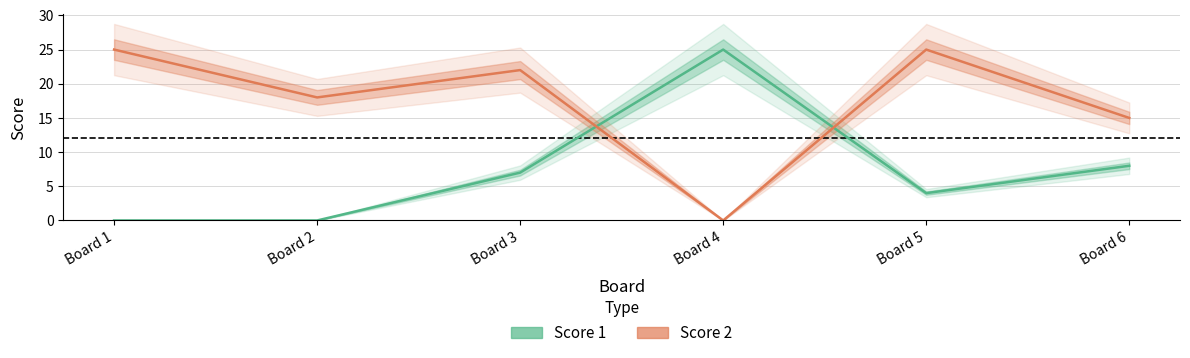

What is the difference between the second highest and minimum values in the Score 2 series?

25